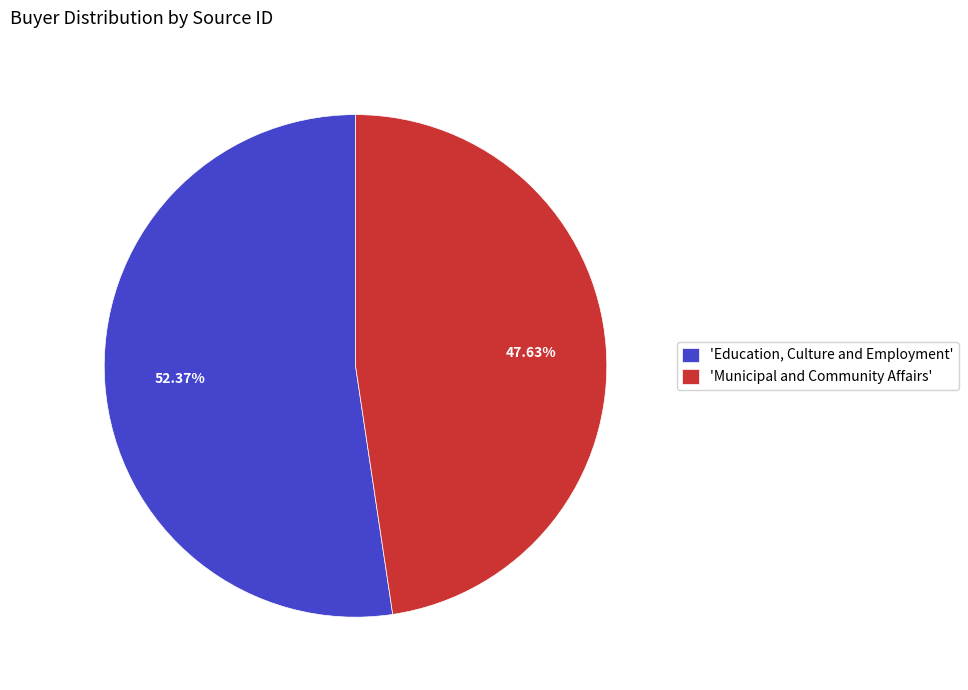

How many segments does this pie chart have?

2